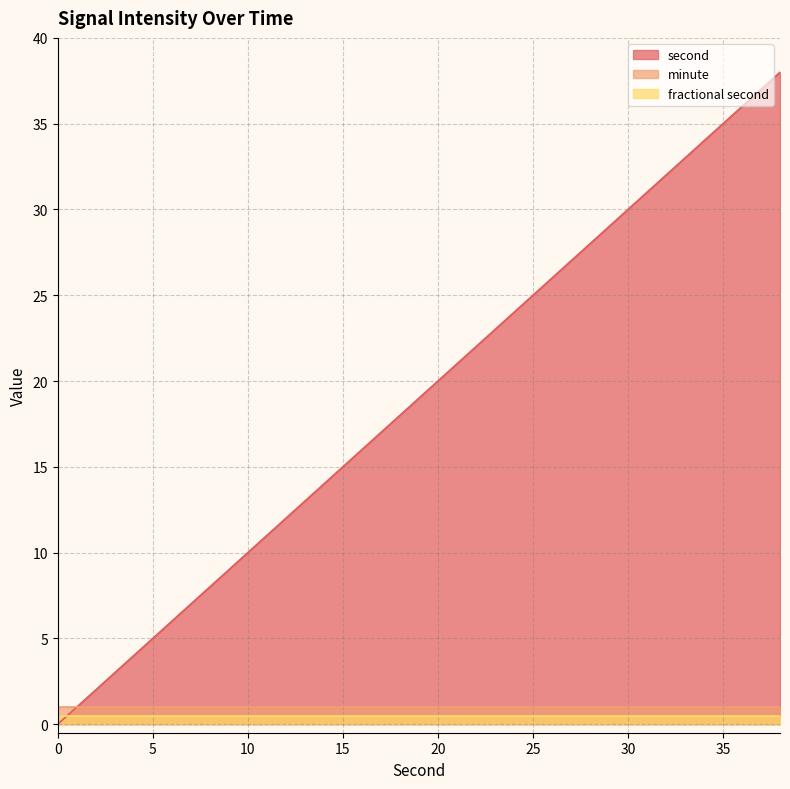

Which series has the largest range (max minus min)?

second